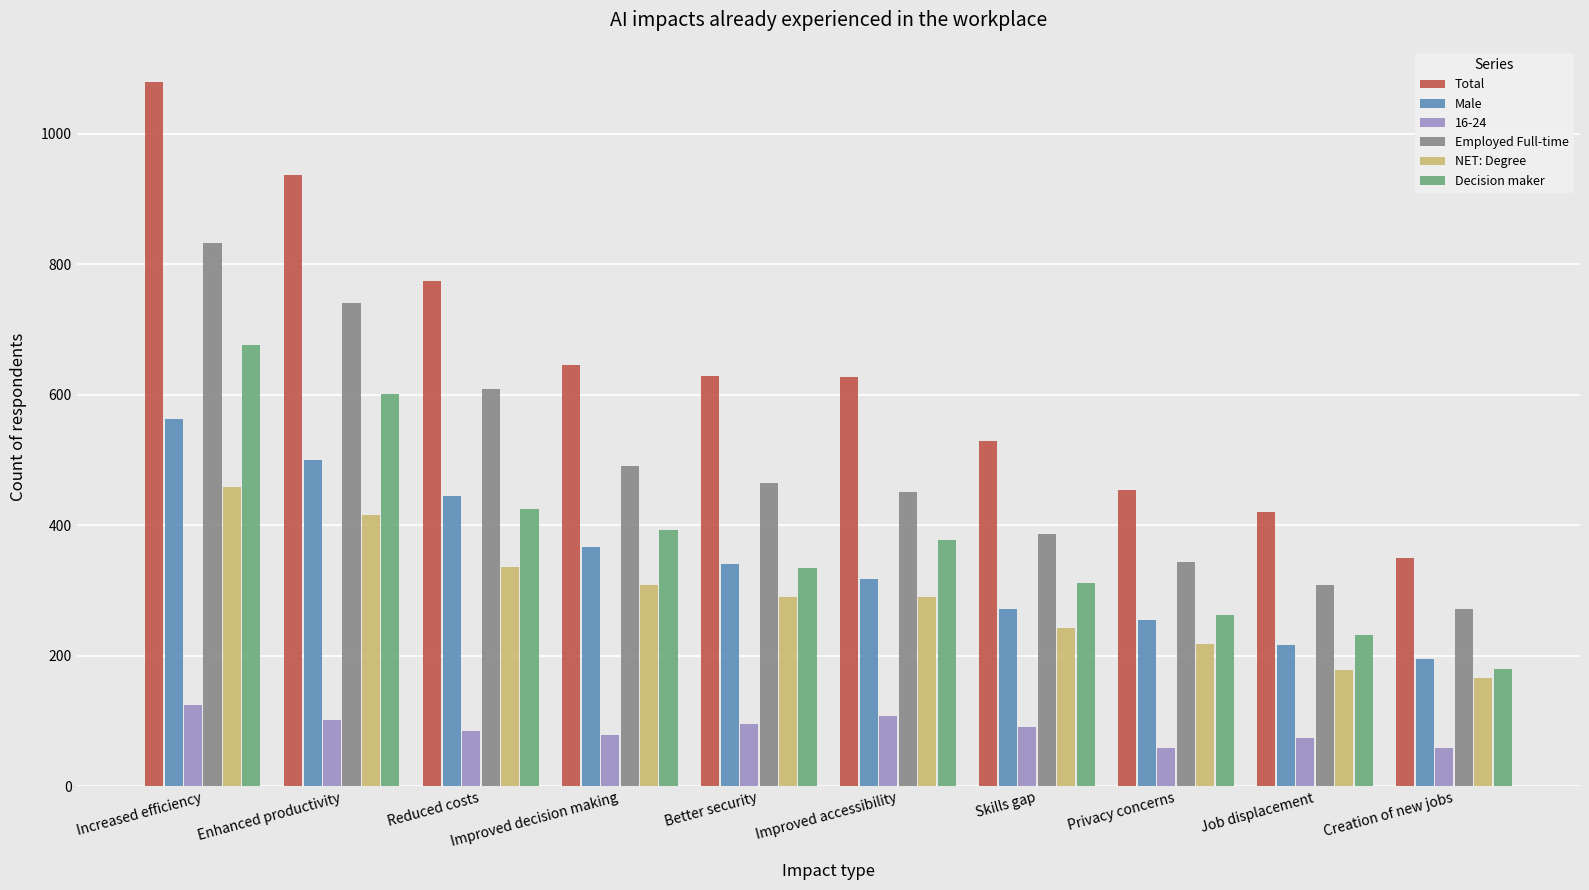

How many bars are there in total?

60